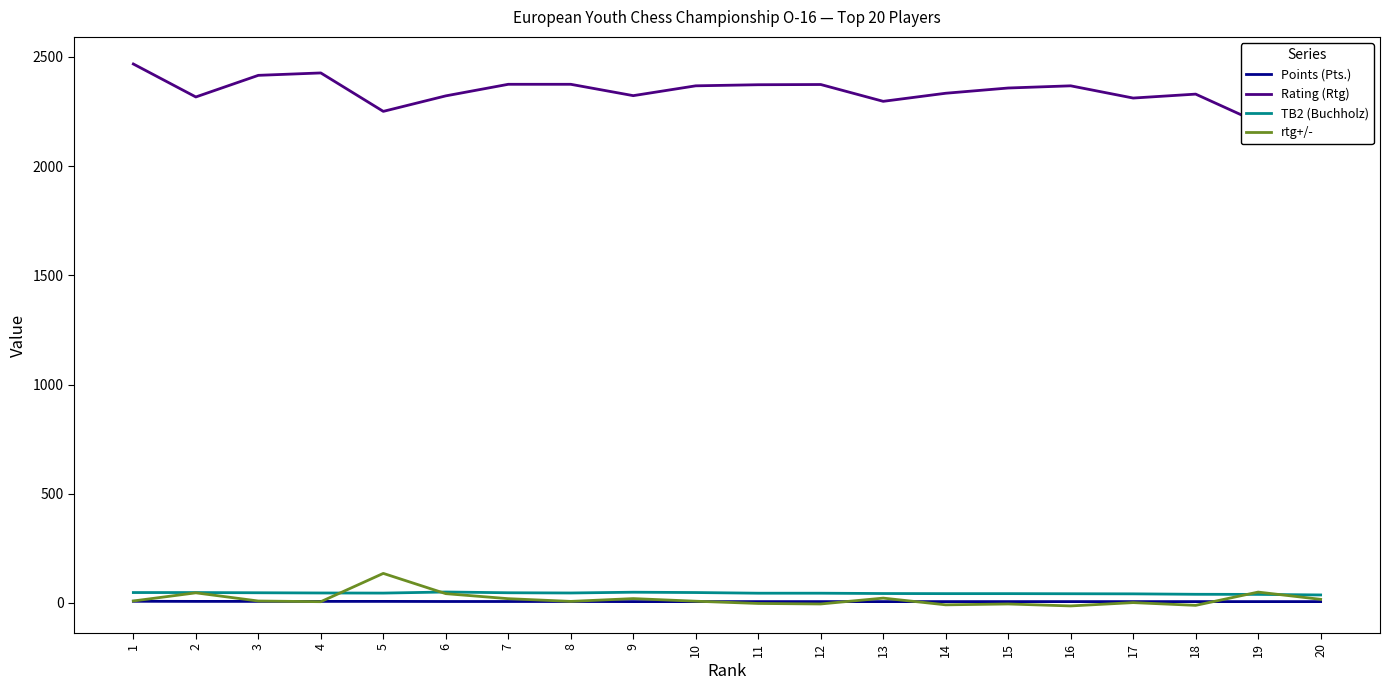

At which category does rtg+/- reach its first local valley?

4